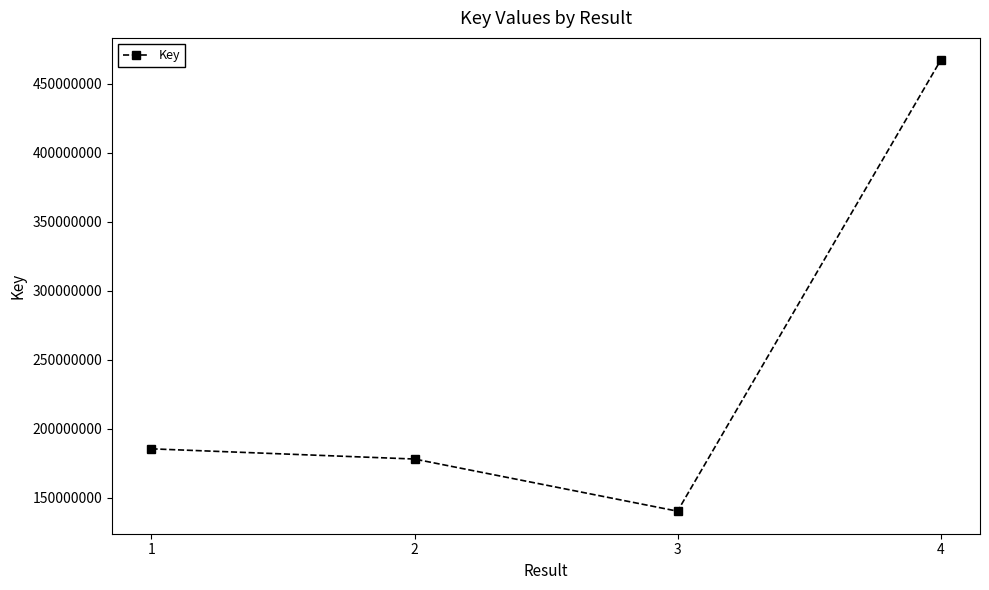

How many data points are less than 185424649?

2